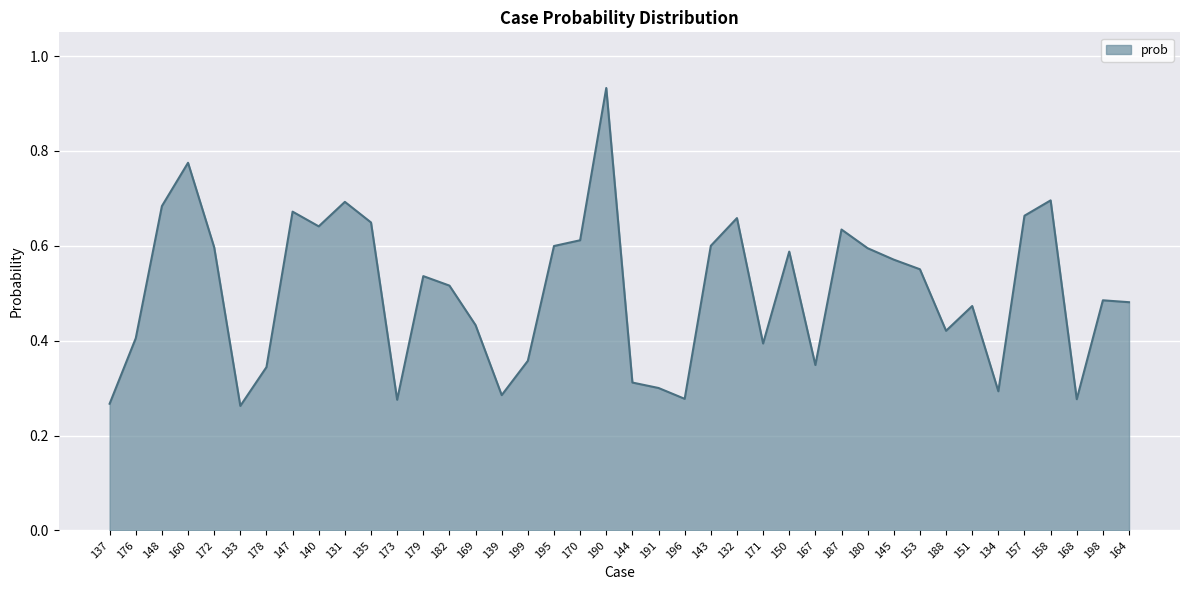

Which has a higher value, 190 or 170?

190